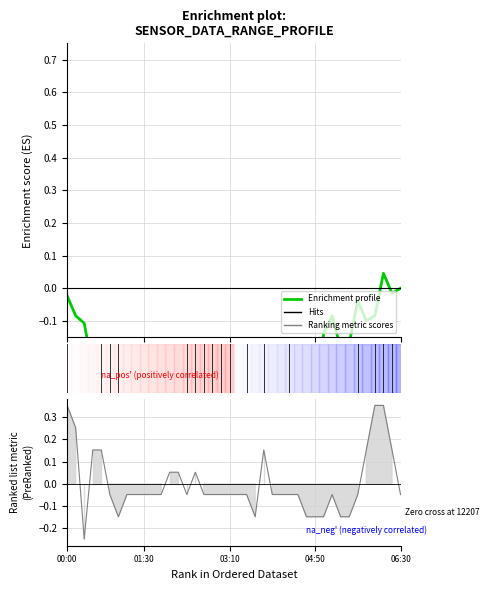

How many lines are shown in the chart?

2